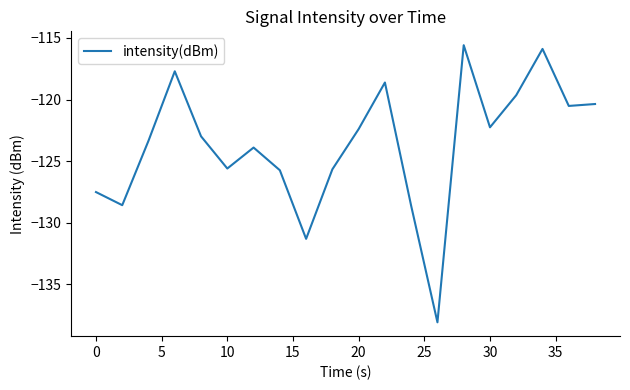

What is the greatest value displayed?

-115.6